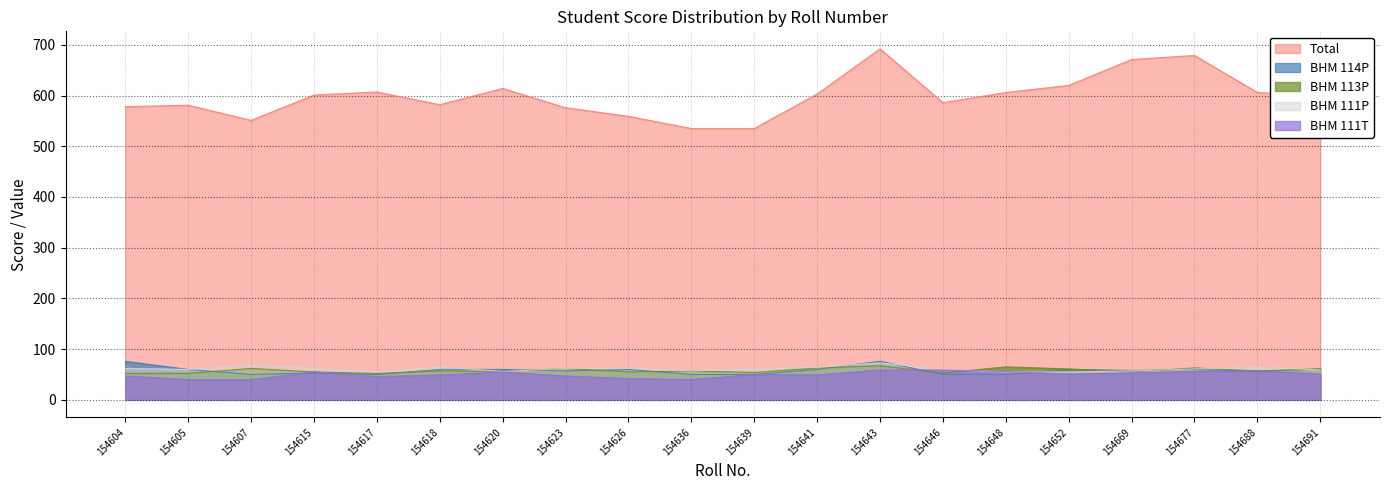

Where does the BHM 111P series first go above 62?

154607